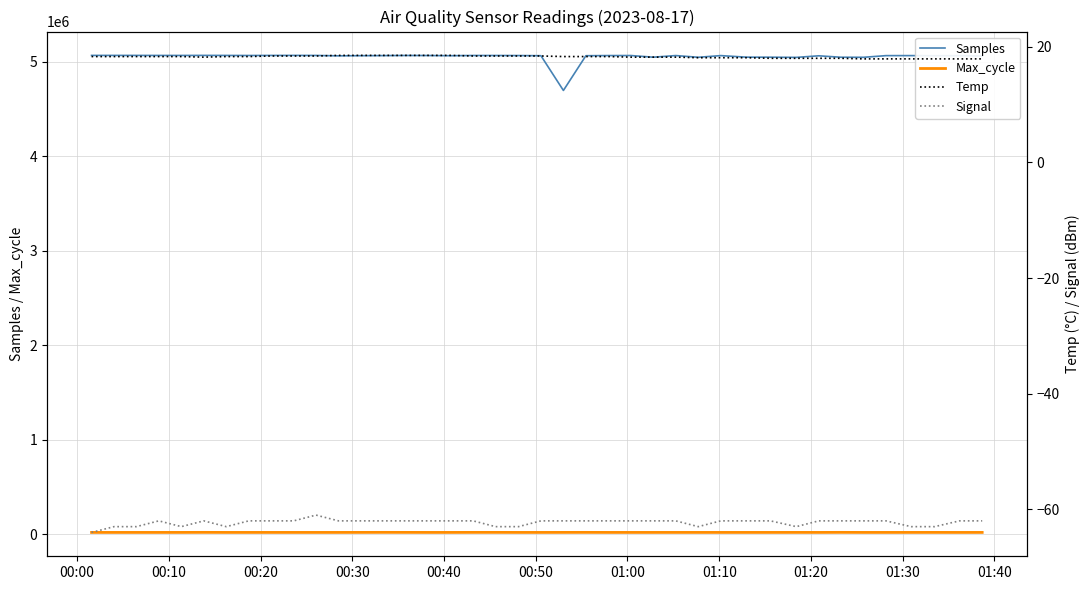

What position from the left is 2023/08/17 00:48:07?

20